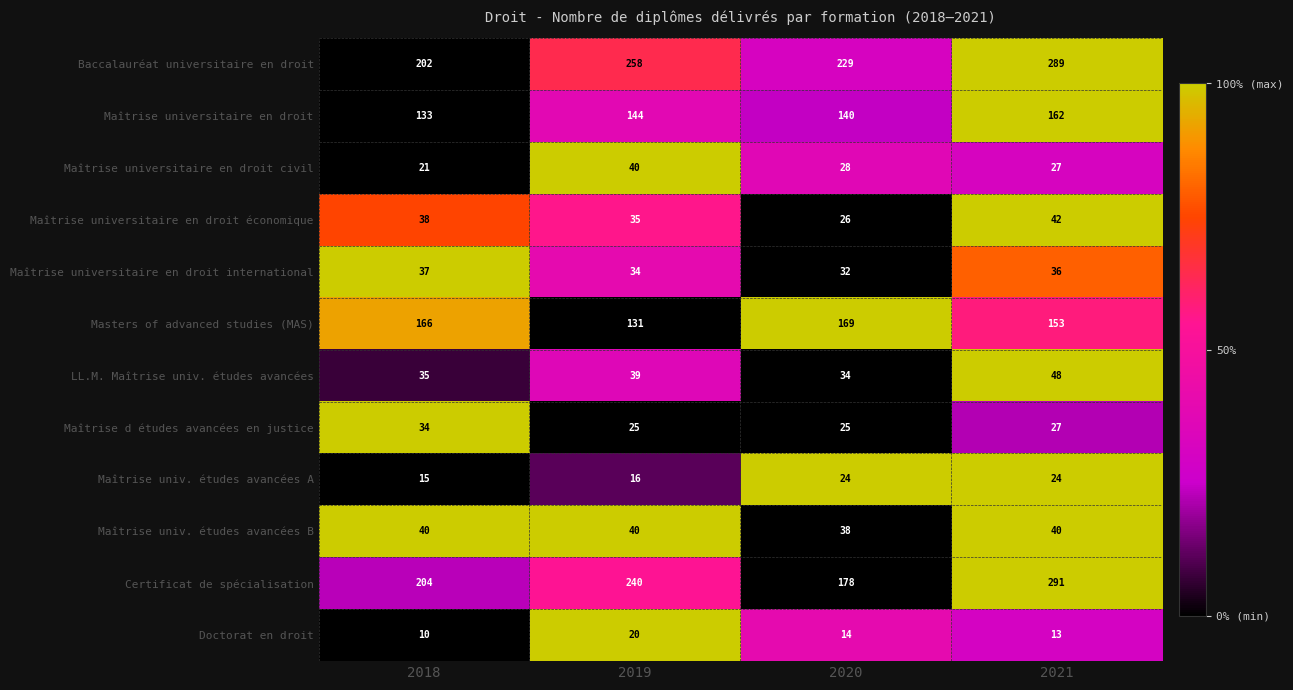

At 2020, list the series in order from smallest to largest.

Doctorat en droit, Maîtrise univ. études avancées A, Maîtrise d études avancées en justice, Maîtrise universitaire en droit économique, Maîtrise universitaire en droit civil, Maîtrise universitaire en droit international, LL.M. Maîtrise univ. études avancées, Maîtrise univ. études avancées B, Maîtrise universitaire en droit, Masters of advanced studies (MAS), Certificat de spécialisation, Baccalauréat universitaire en droit